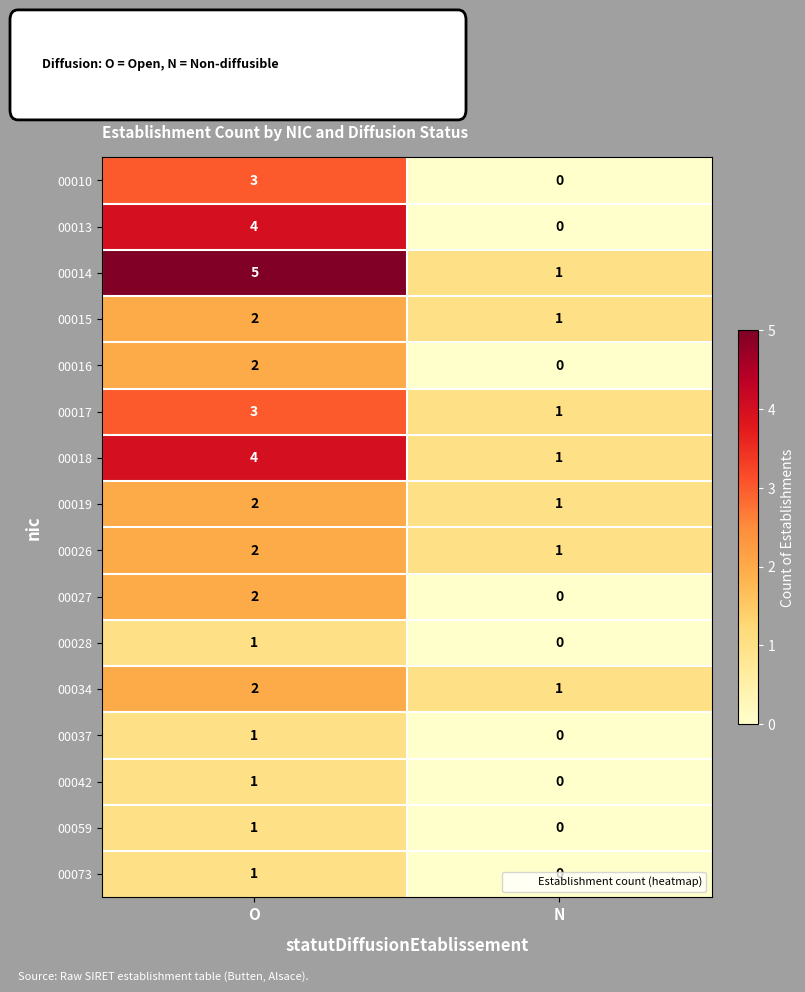

What is the spread (max minus min) of values at O?

4